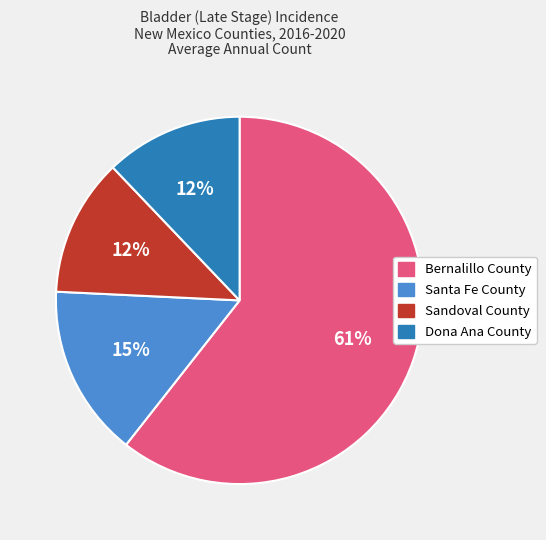

To the nearest percent, what is the combined percentage of Sandoval County and Santa Fe County?

27%